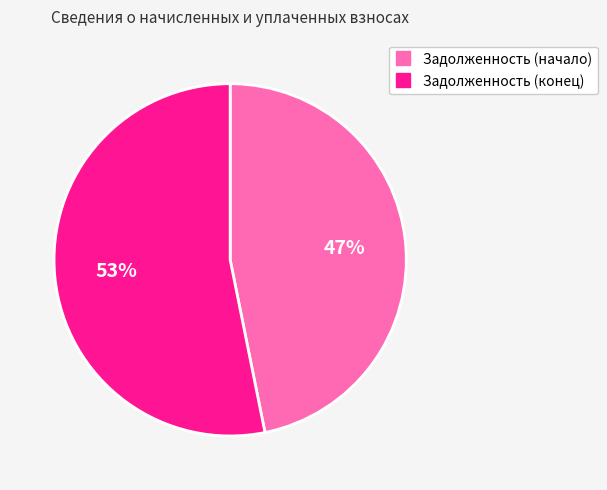

How many slices are in this pie chart?

2